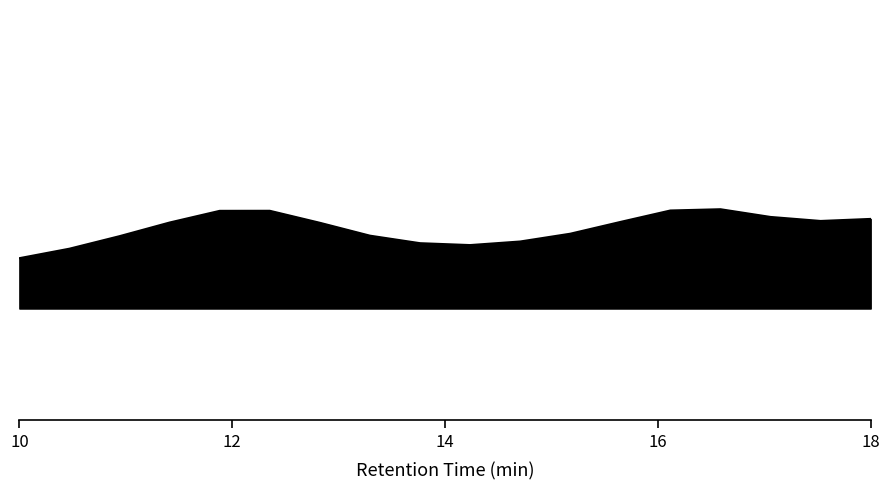

What is the sum of all values?

9.3